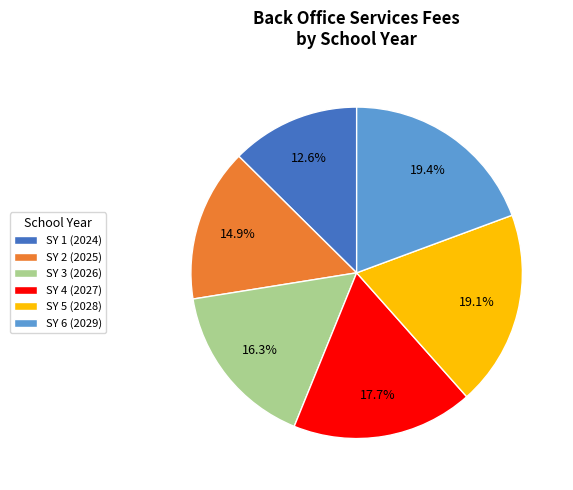

Count the number of slices in the pie.

6